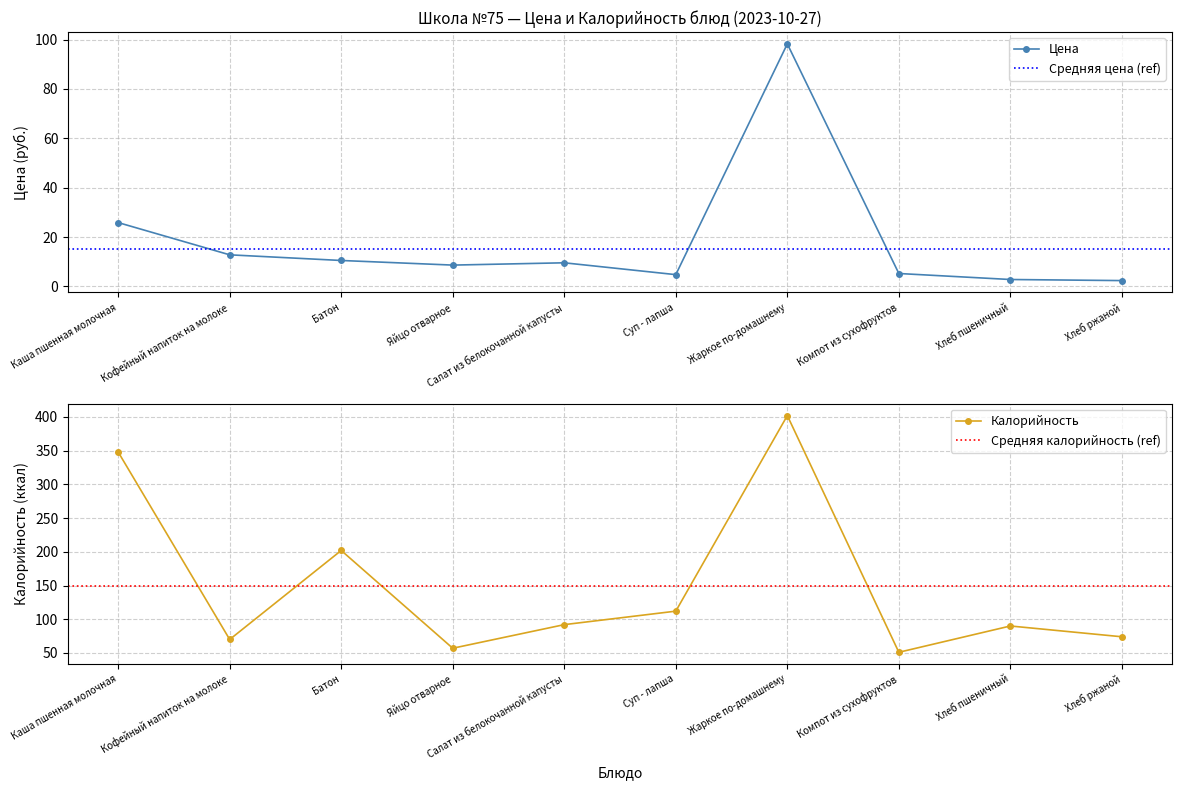

Does the chart have visible grid lines?

Yes